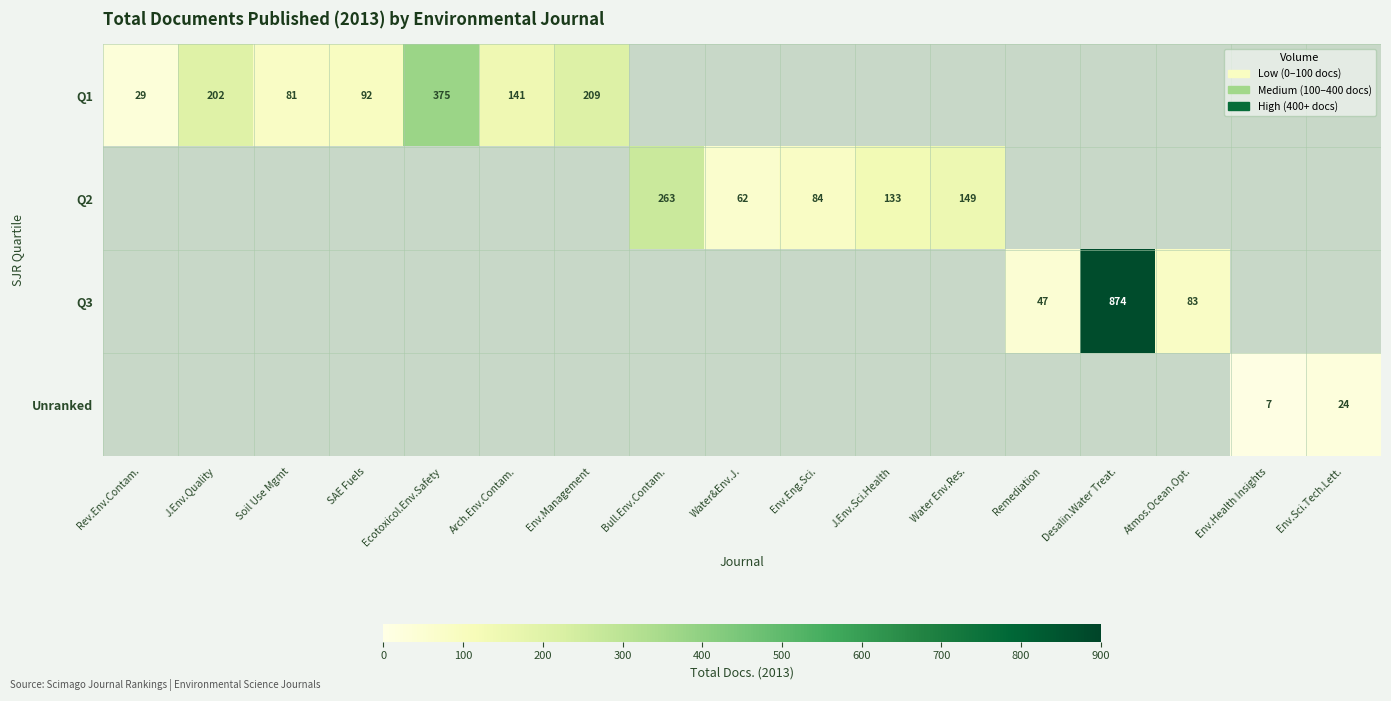

The Q2 series shows 133 at J.Env.Sci.Health. True or false?

True